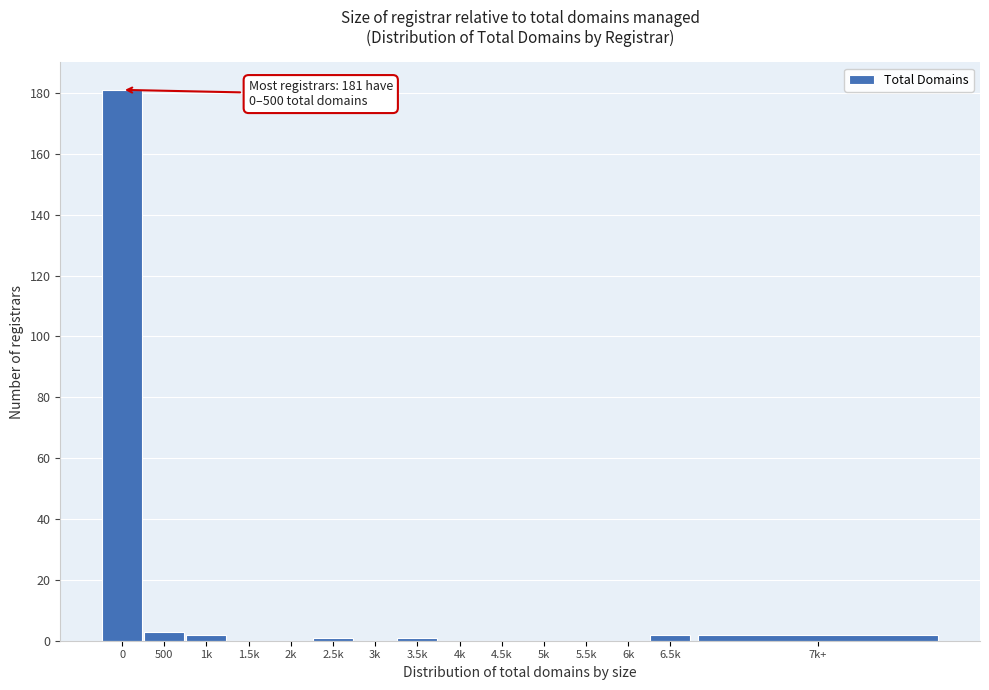

Reading right to left, what are all the values shown in this chart?

7k+=2	6.5k=2	6k=0	5.5k=0	5k=0	4.5k=0	4k=0	3.5k=1	3k=0	2.5k=1	2k=0	1.5k=0	1k=2	500=3	0=181